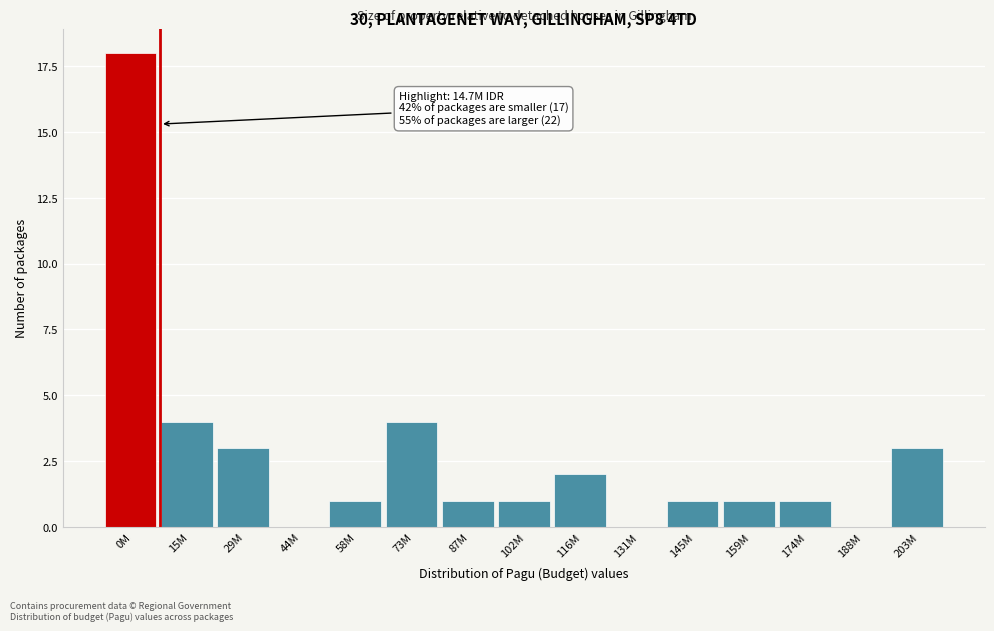

Reading right to left, list all the values displayed in this chart.

203M=3	188M=0	174M=1	159M=1	145M=1	131M=0	116M=2	102M=1	87M=1	73M=4	58M=1	44M=0	29M=3	15M=4	0M=18